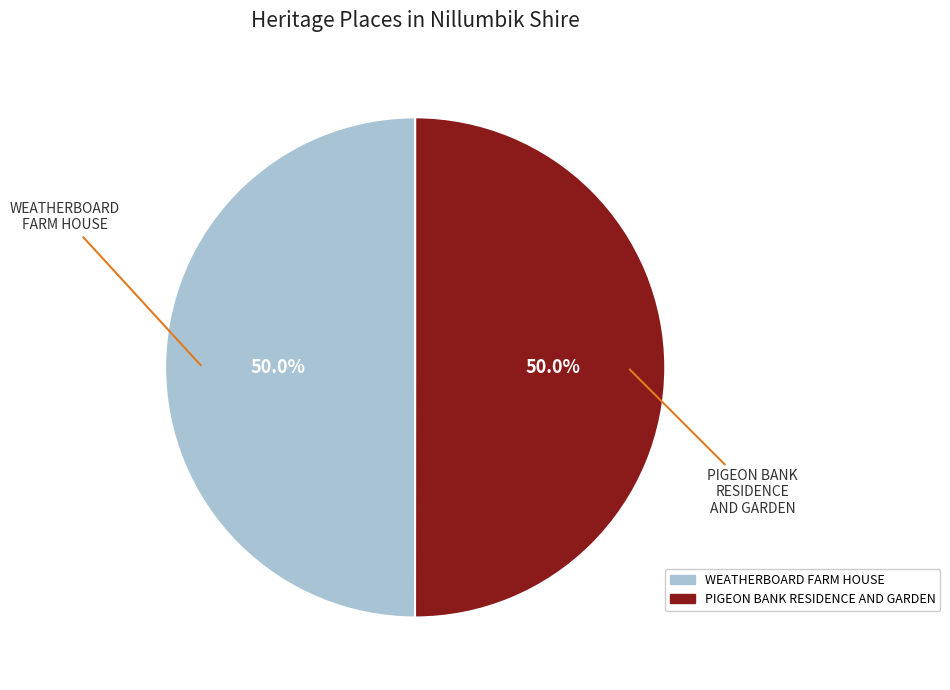

What is the total percentage of PIGEON BANK RESIDENCE AND GARDEN and WEATHERBOARD FARM HOUSE?

100.0%